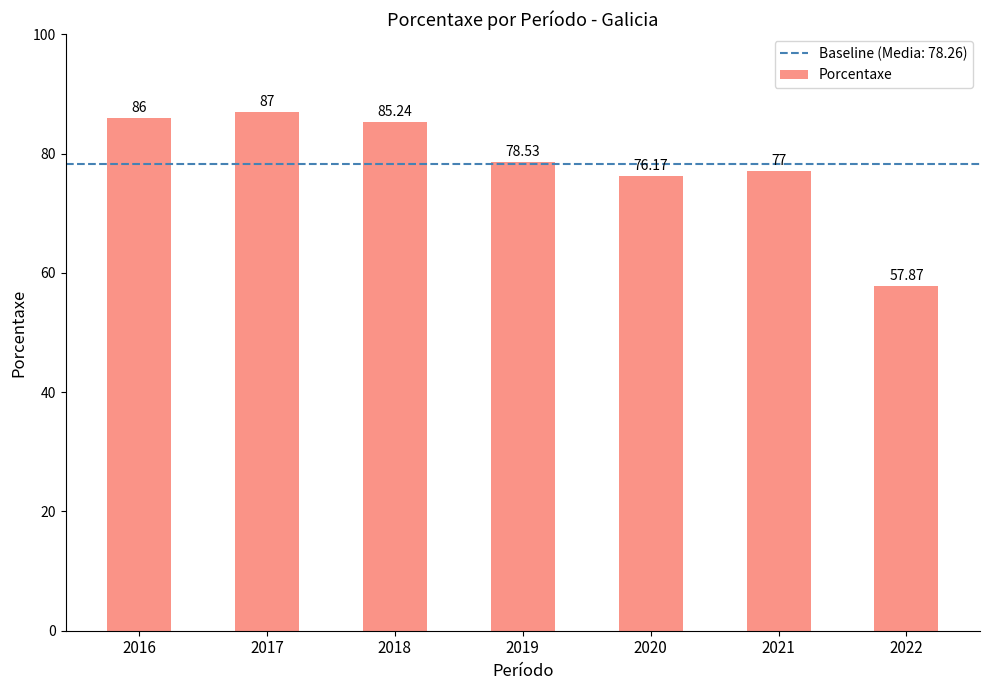

Which label corresponds to the smallest value in the chart?

2022